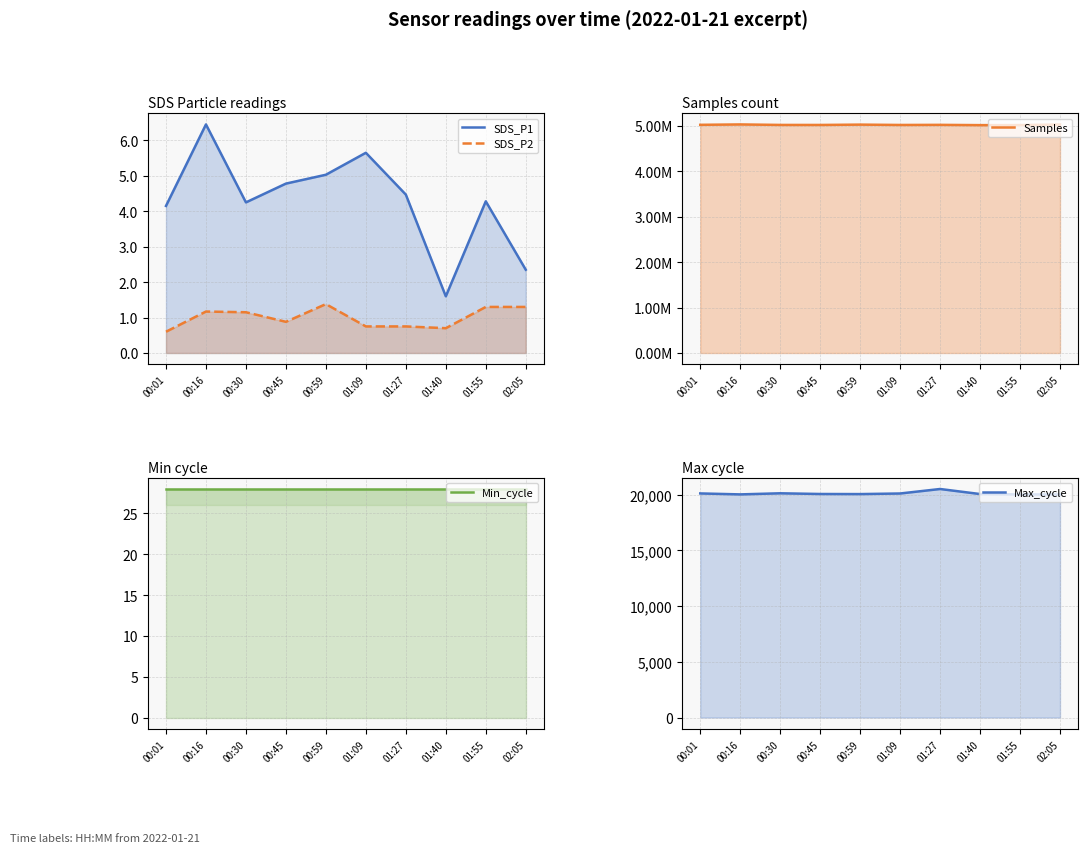

The Max_cycle series shows 5983.4 at 00:59. True or false?

False